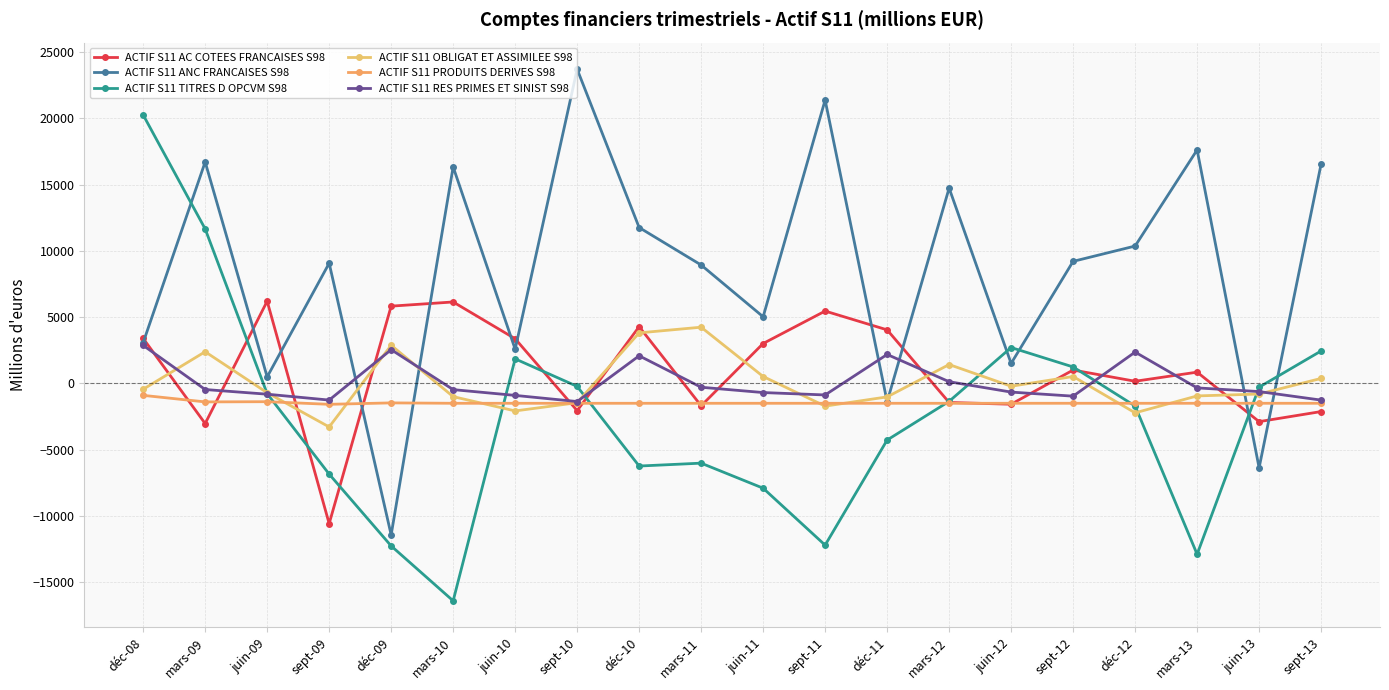

What is the difference between the maximum and minimum values in the ACTIF S11 ANC FRANCAISES S98 series?

35161